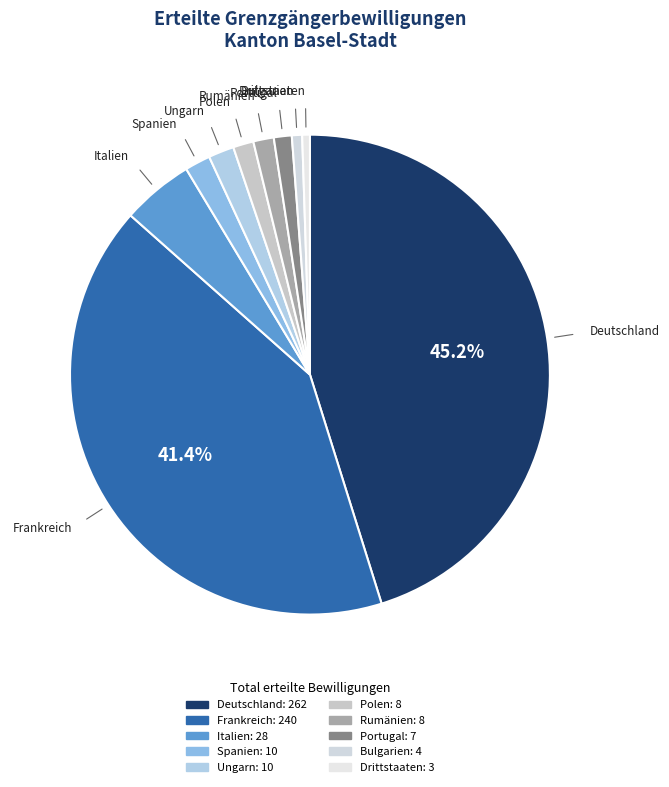

Which slice is the largest?

Deutschland